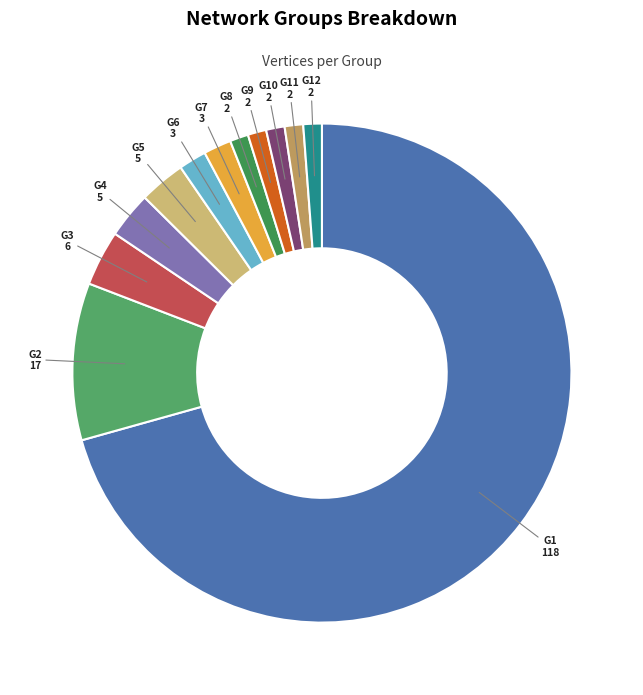

Count the number of slices in the pie.

12